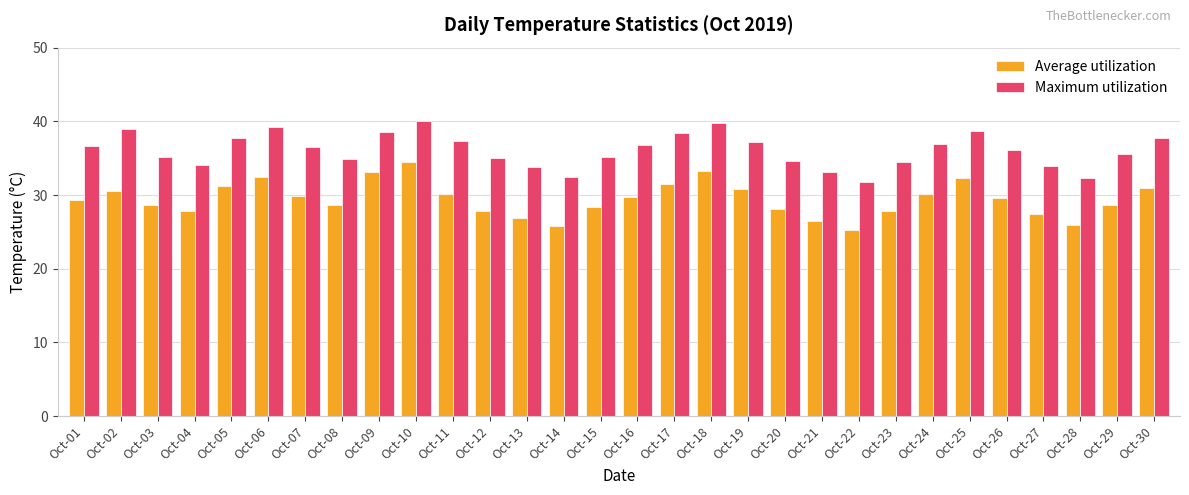

Is it true that Maximum utilization equals 24.0 at Oct-09?

False